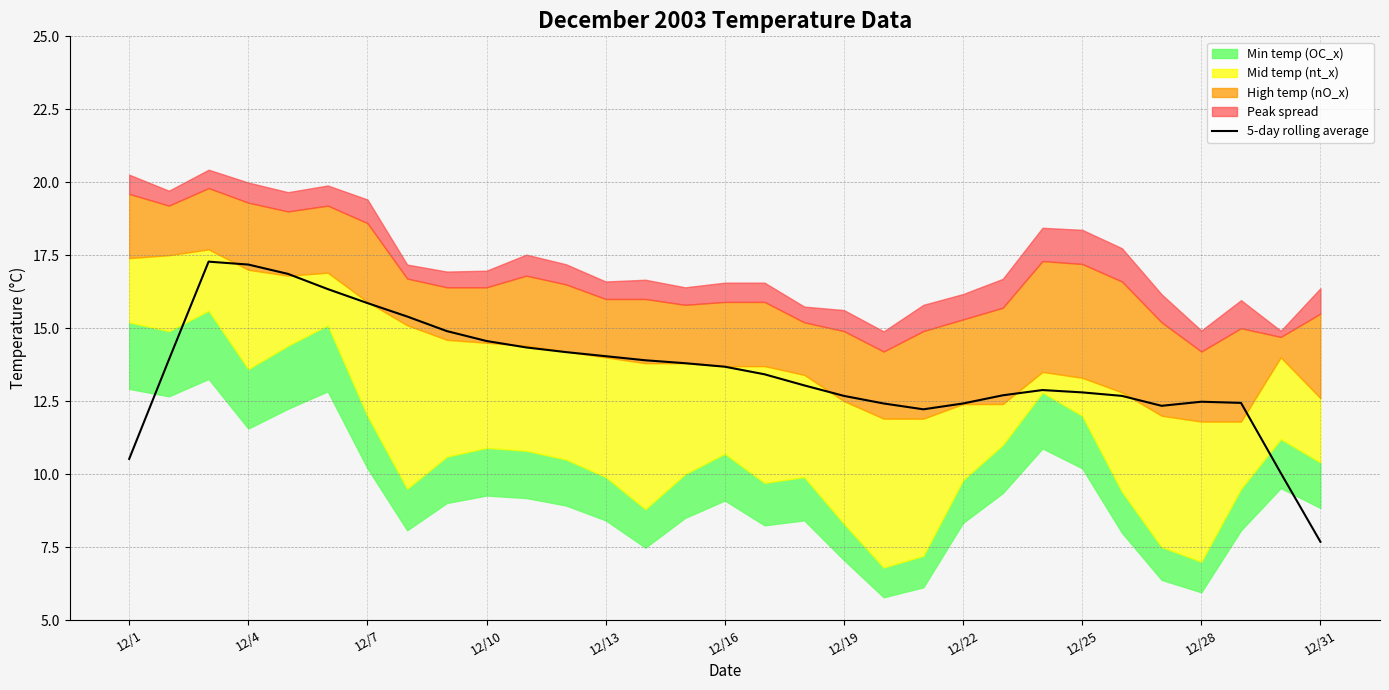

Does the chart have visible grid lines?

Yes